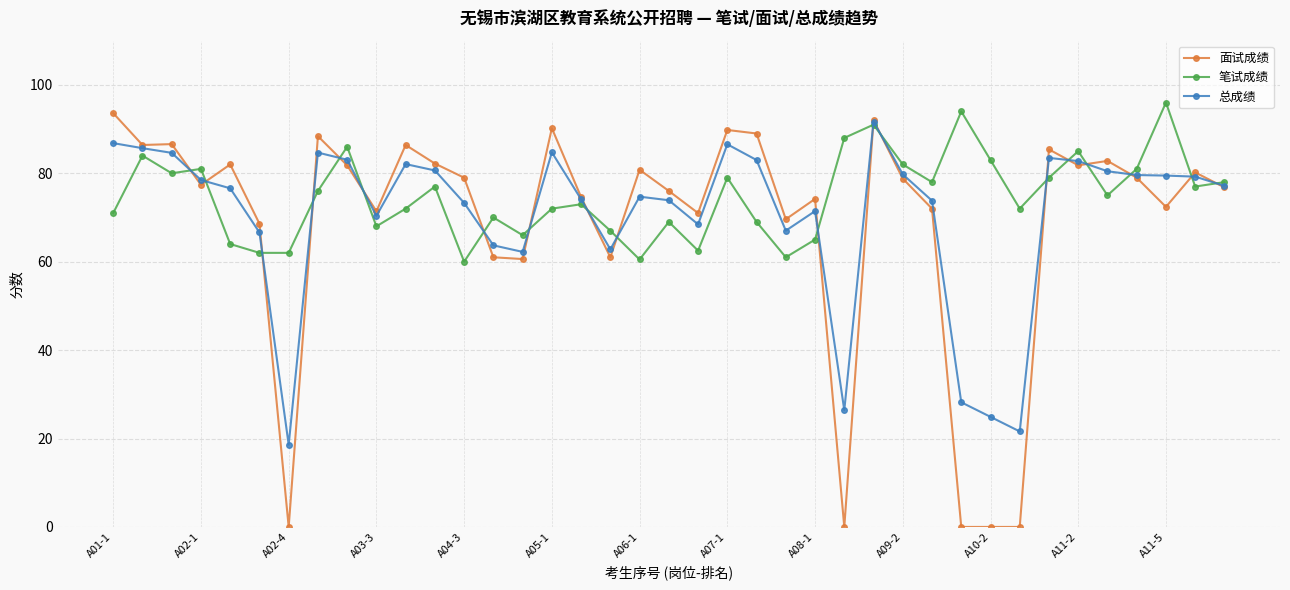

Which series has the largest range (max minus min)?

面试成绩